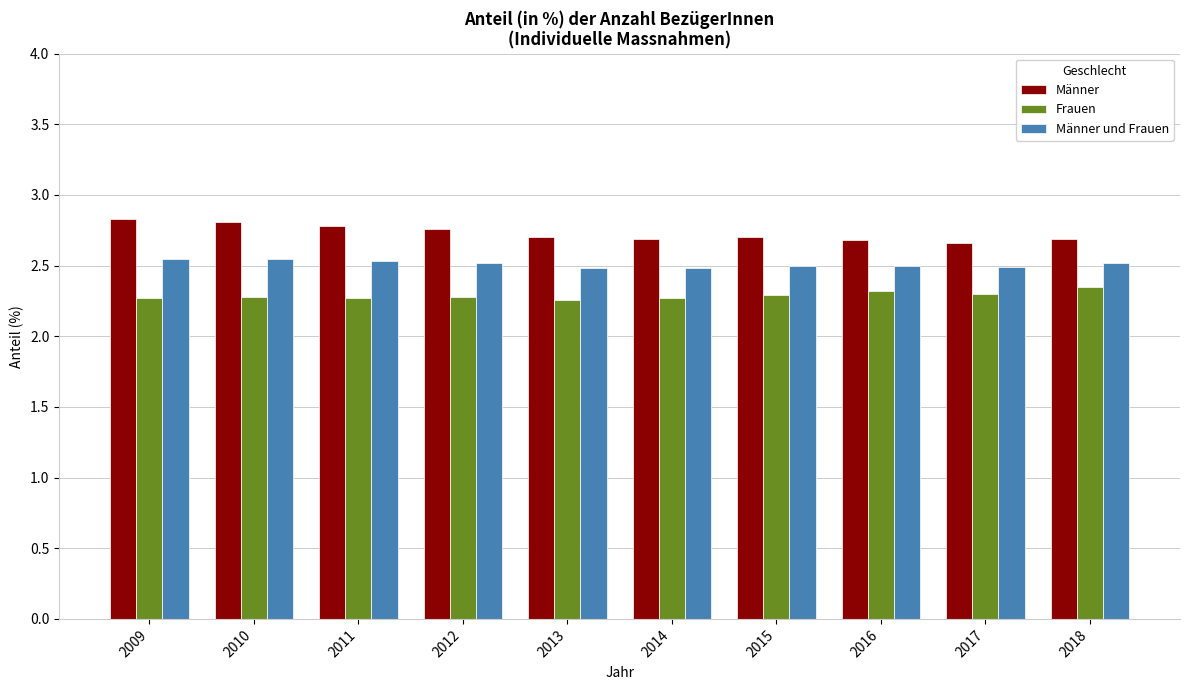

Which series has the largest range (max minus min)?

Männer